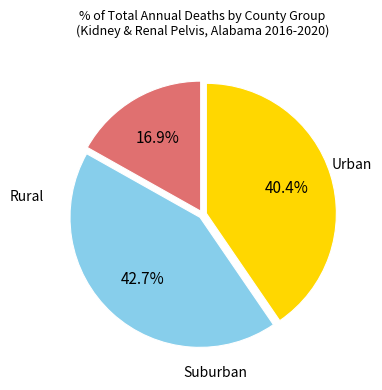

Is there any slice that represents more than half of the pie?

No